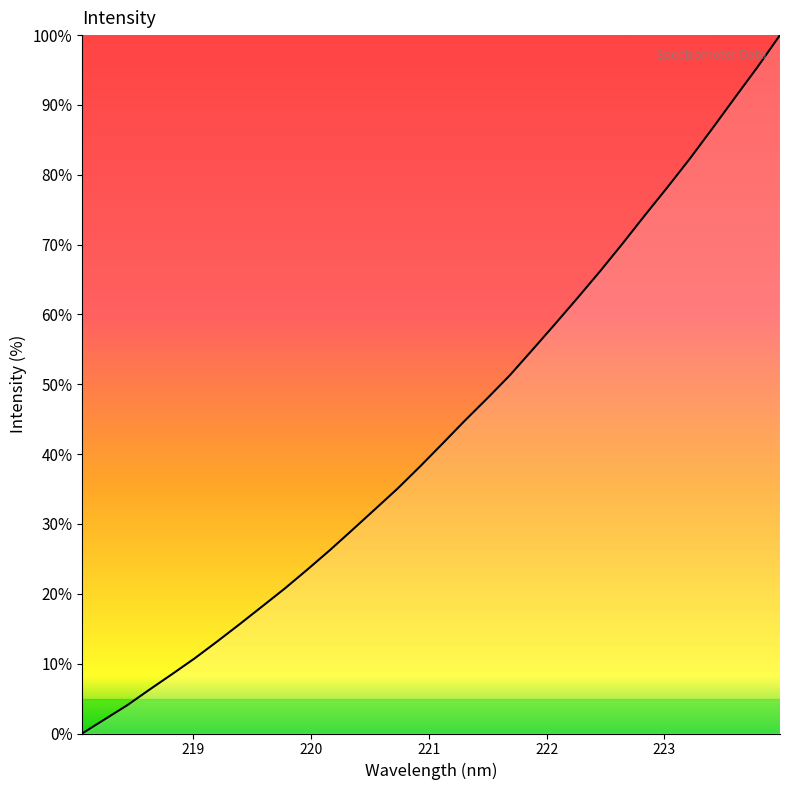

What is the difference between the maximum and minimum values?

100.0